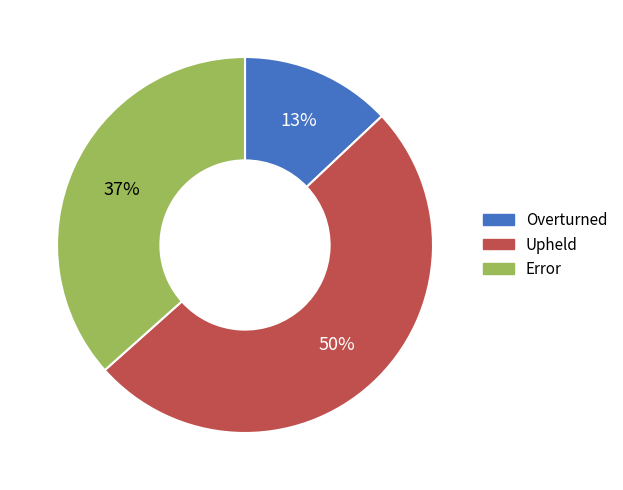

What is the ratio of the value at Overturned to the value at Error?

0.4